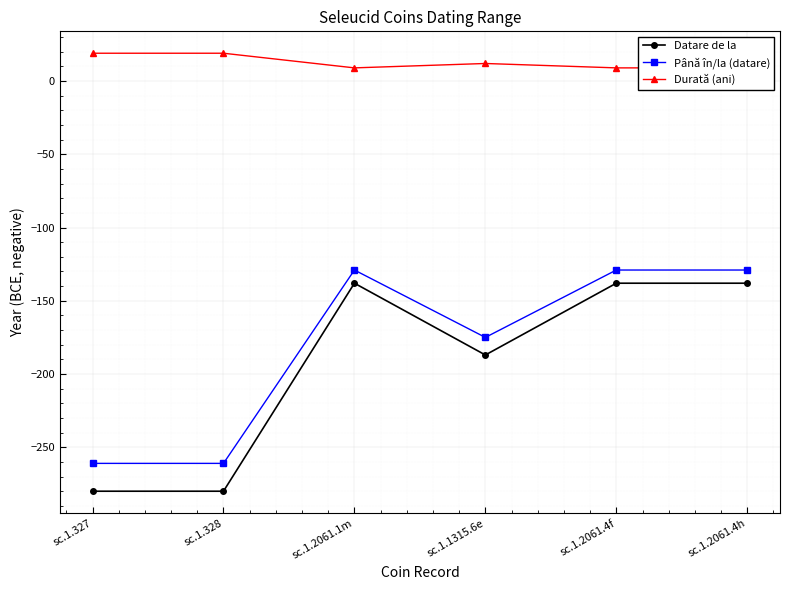

True or false: Datare de la has a value of -393 at sc.1.328.

False